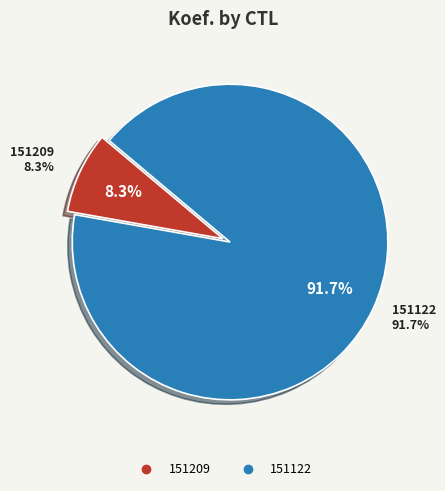

Is it true that 151122 is 77% of the pie?

False